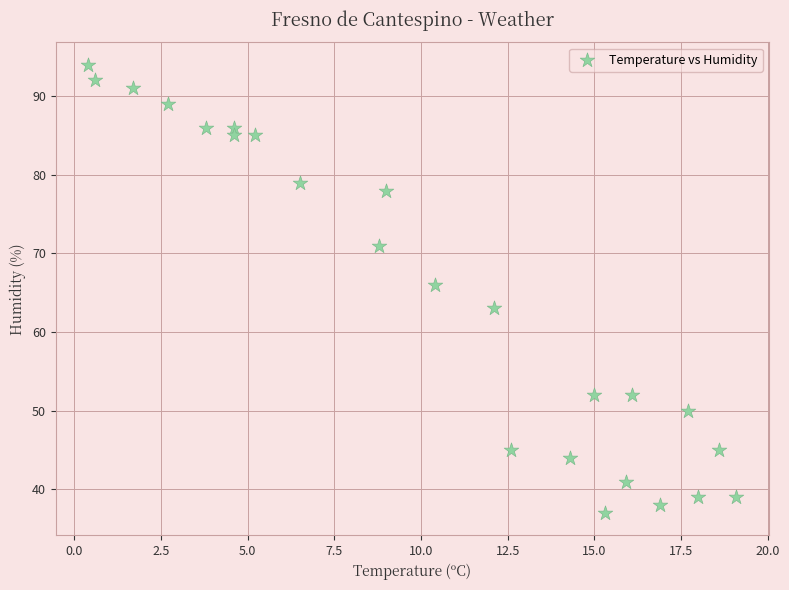

What is the range of Y values (max minus min)?

57